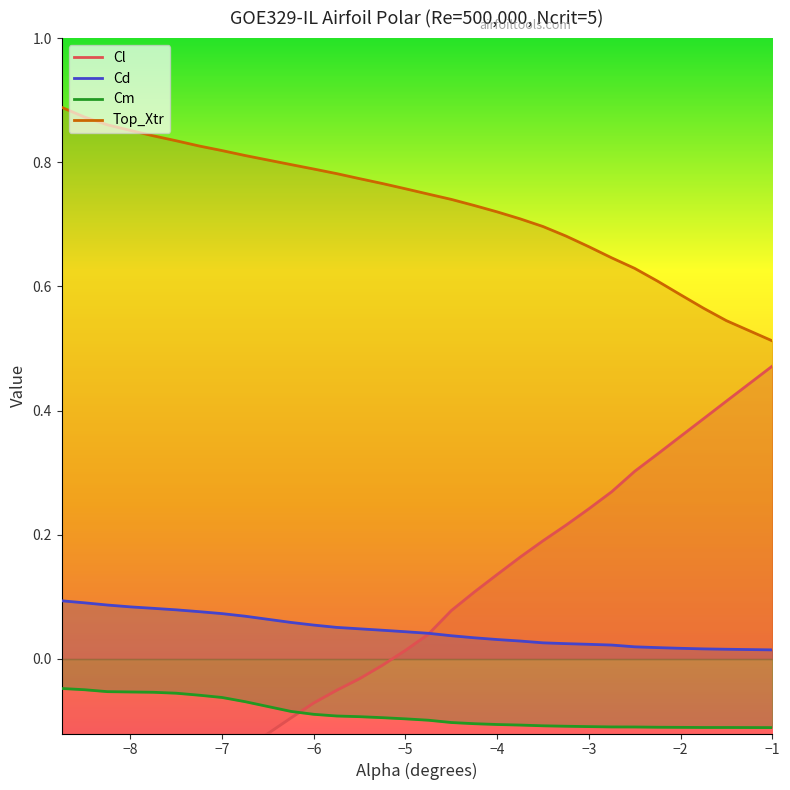

Where is Top_Xtr nearest to the value 0?

−1